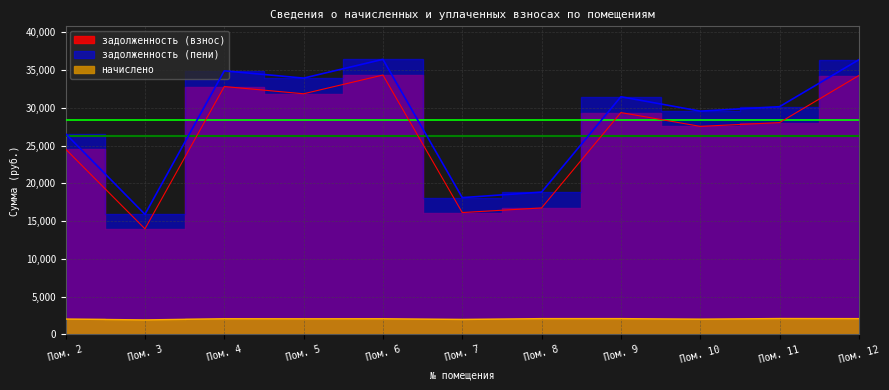

The value of начислено at Пом. 5 is 2071.3. True or false?

True